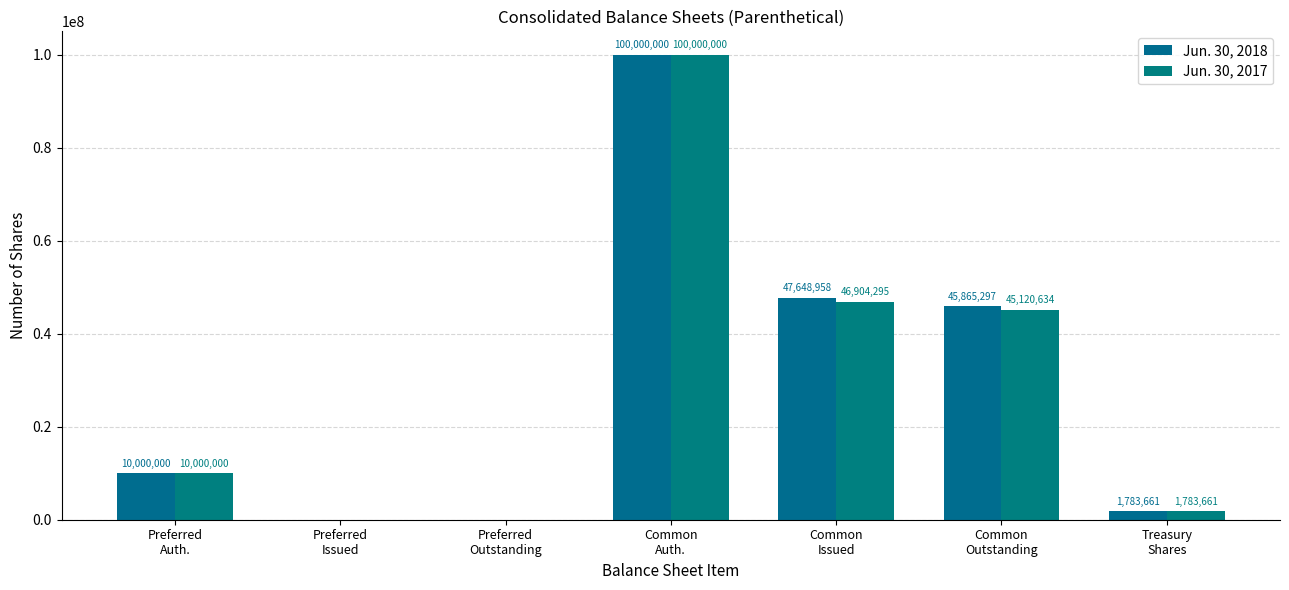

How many positive values does the Jun. 30, 2017 series have?

5